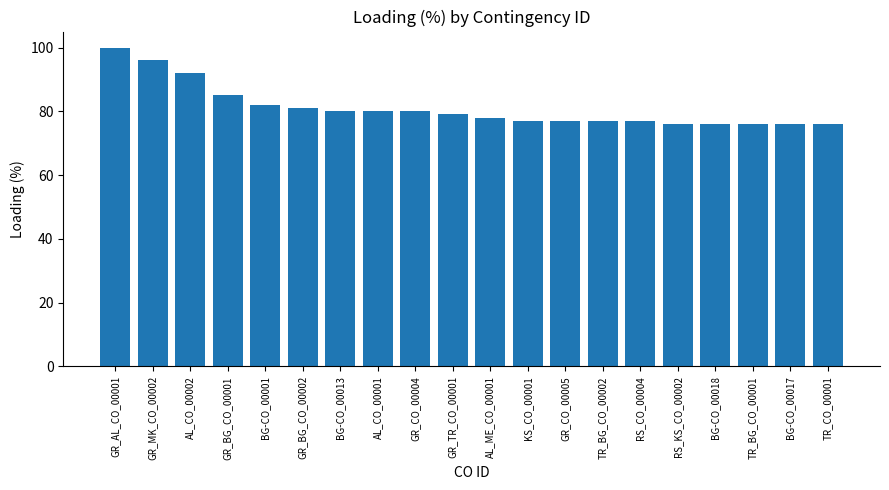

What is the difference between the maximum and minimum values?

24